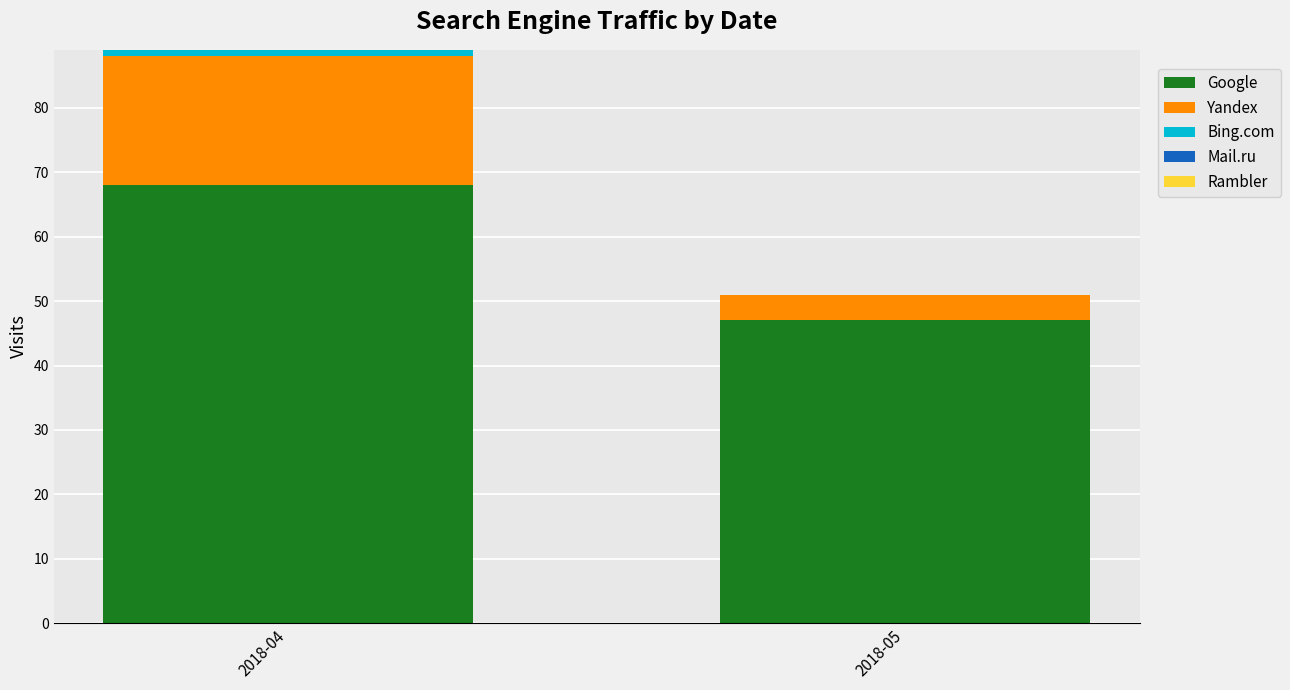

How many categories are shown in the chart?

2